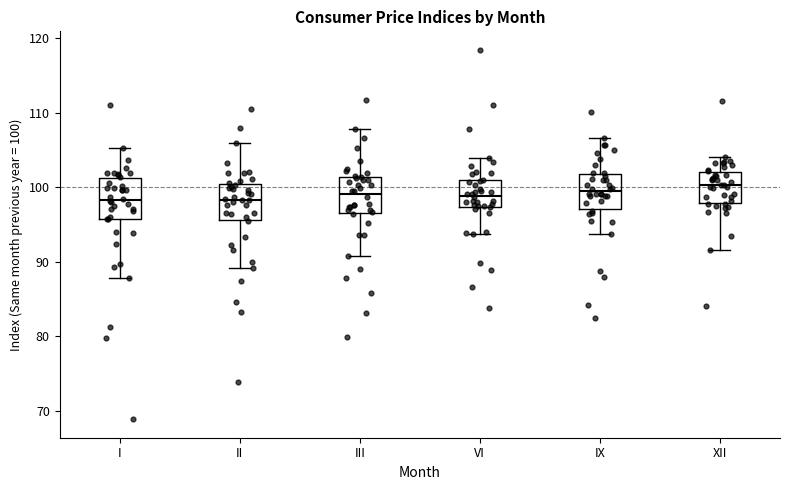

Where does the median line of the box for XII sit on the y-axis? The values are not printed on the chart, so give them approximately, as read against the axis.

100